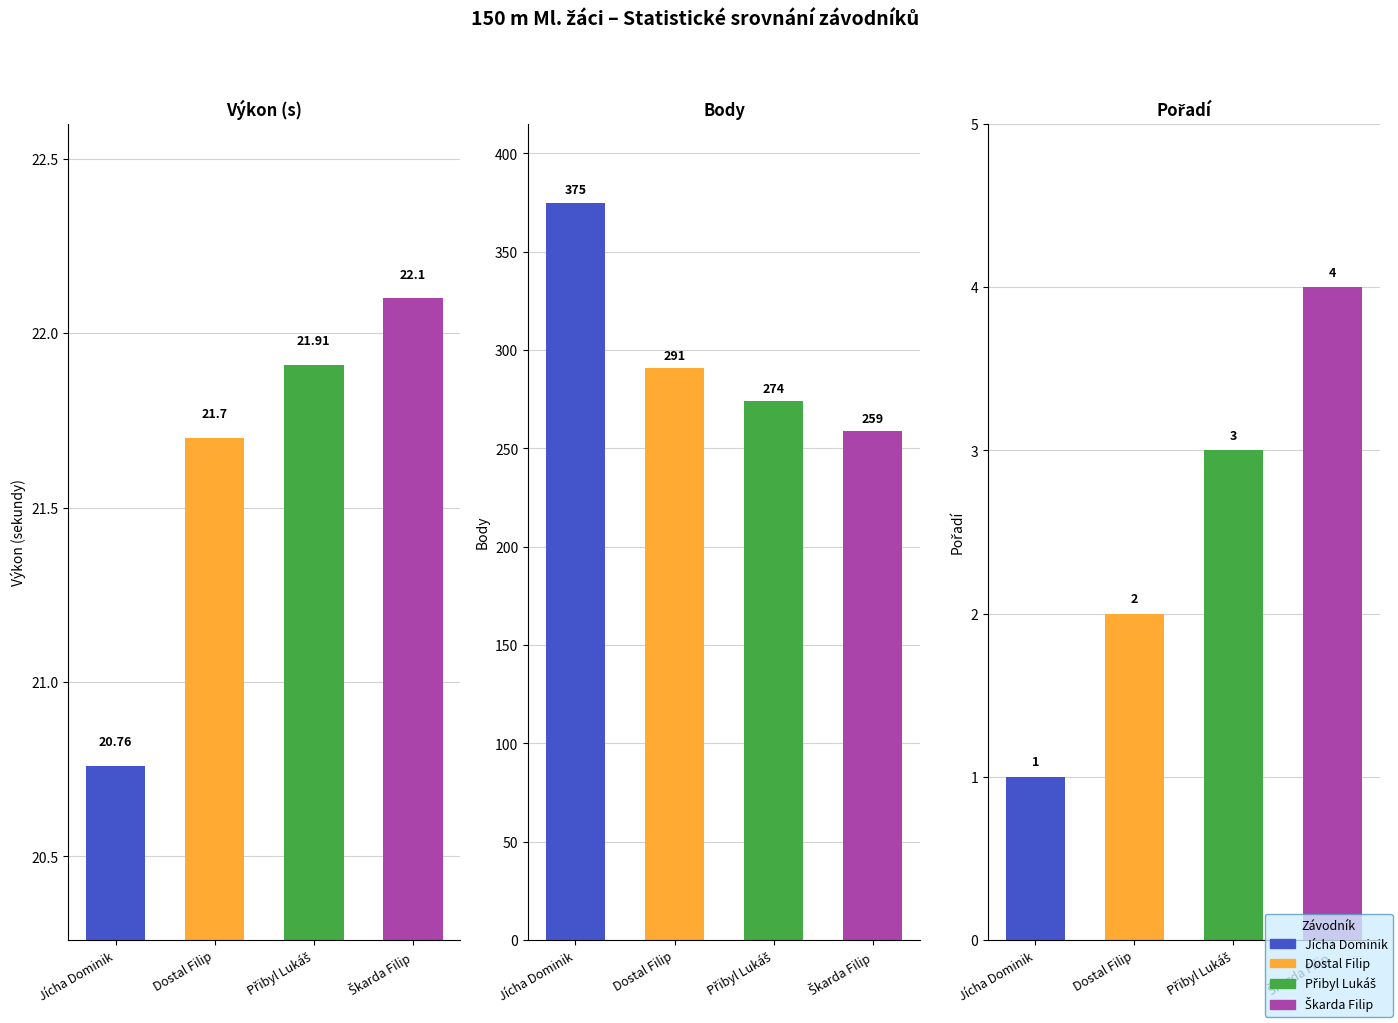

Does the chart contain stacked bars?

No